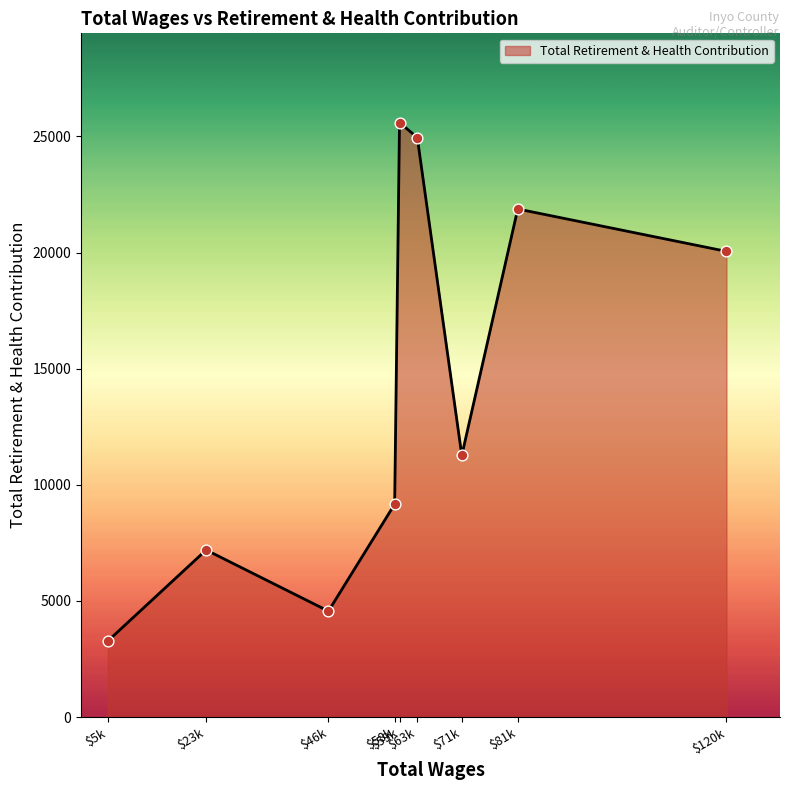

What is the minimum value shown in the chart?

3274